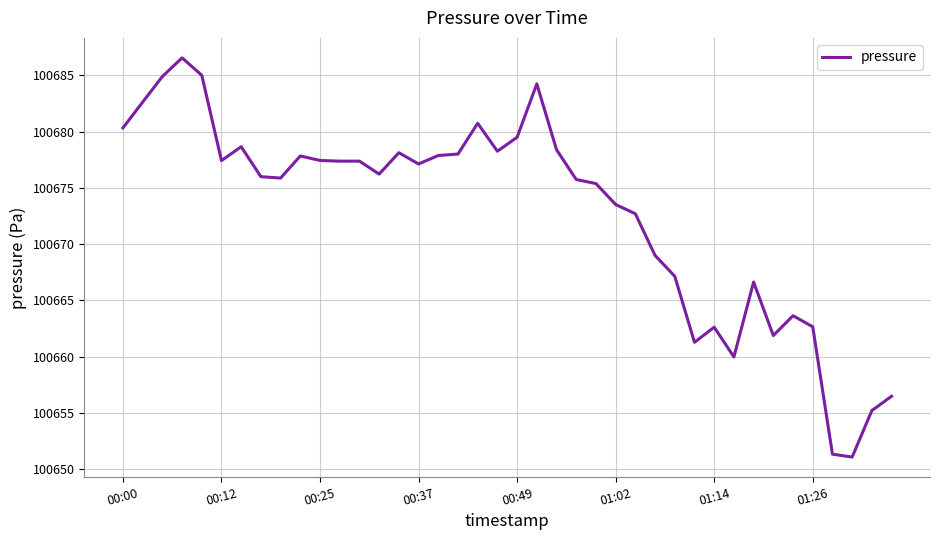

What is the minimum value shown in the chart?

100651.1